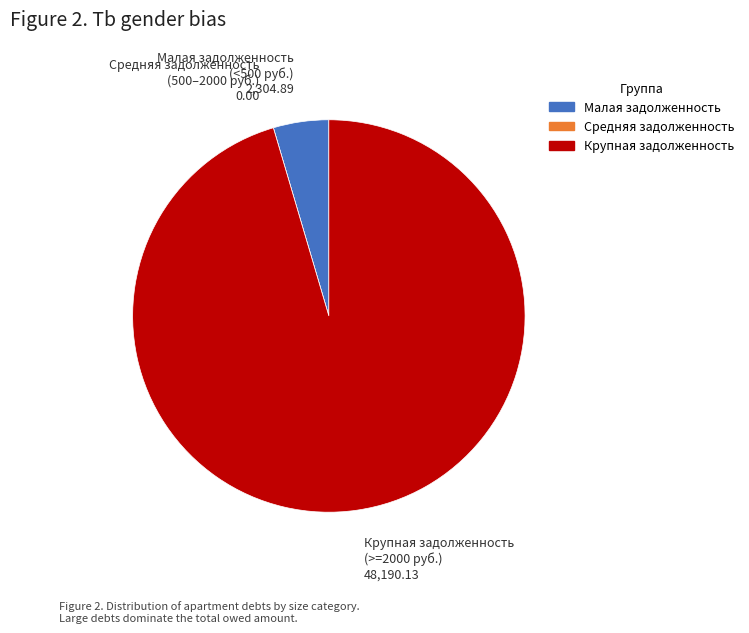

Is there a majority slice in this chart?

Yes